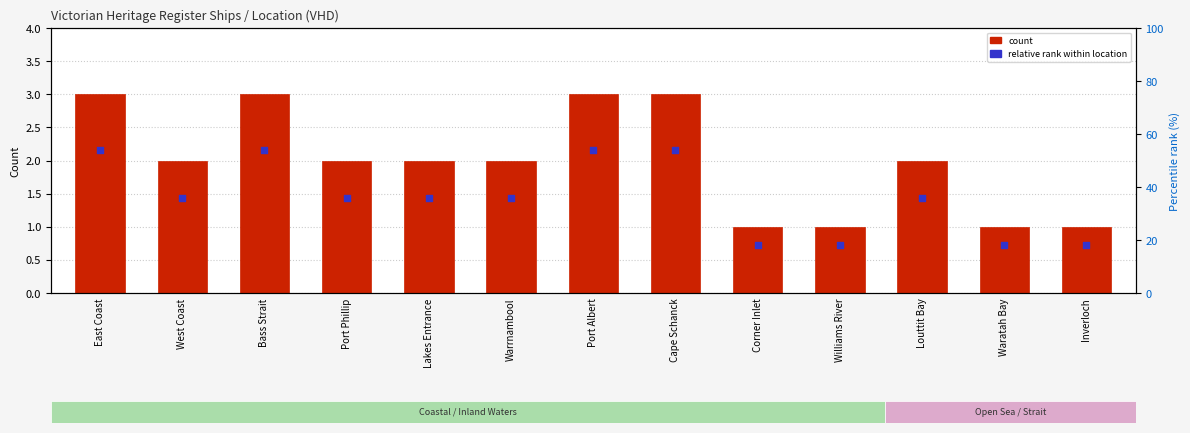

Which series reaches the maximum Y coordinate?

Count